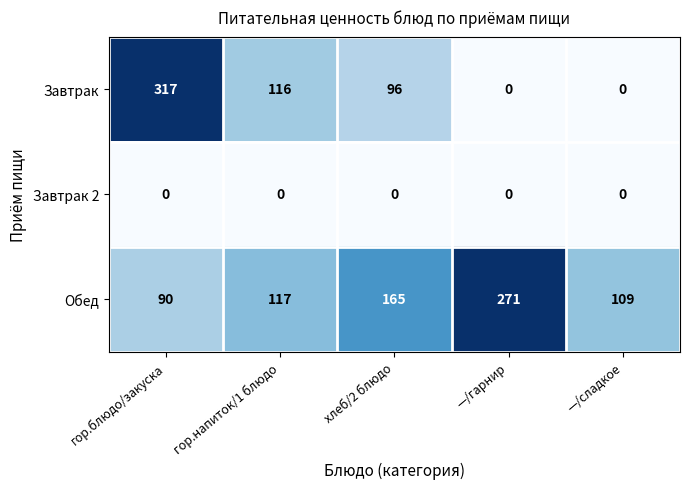

What is the spread (max minus min) of values at гор.блюдо/закуска?

317